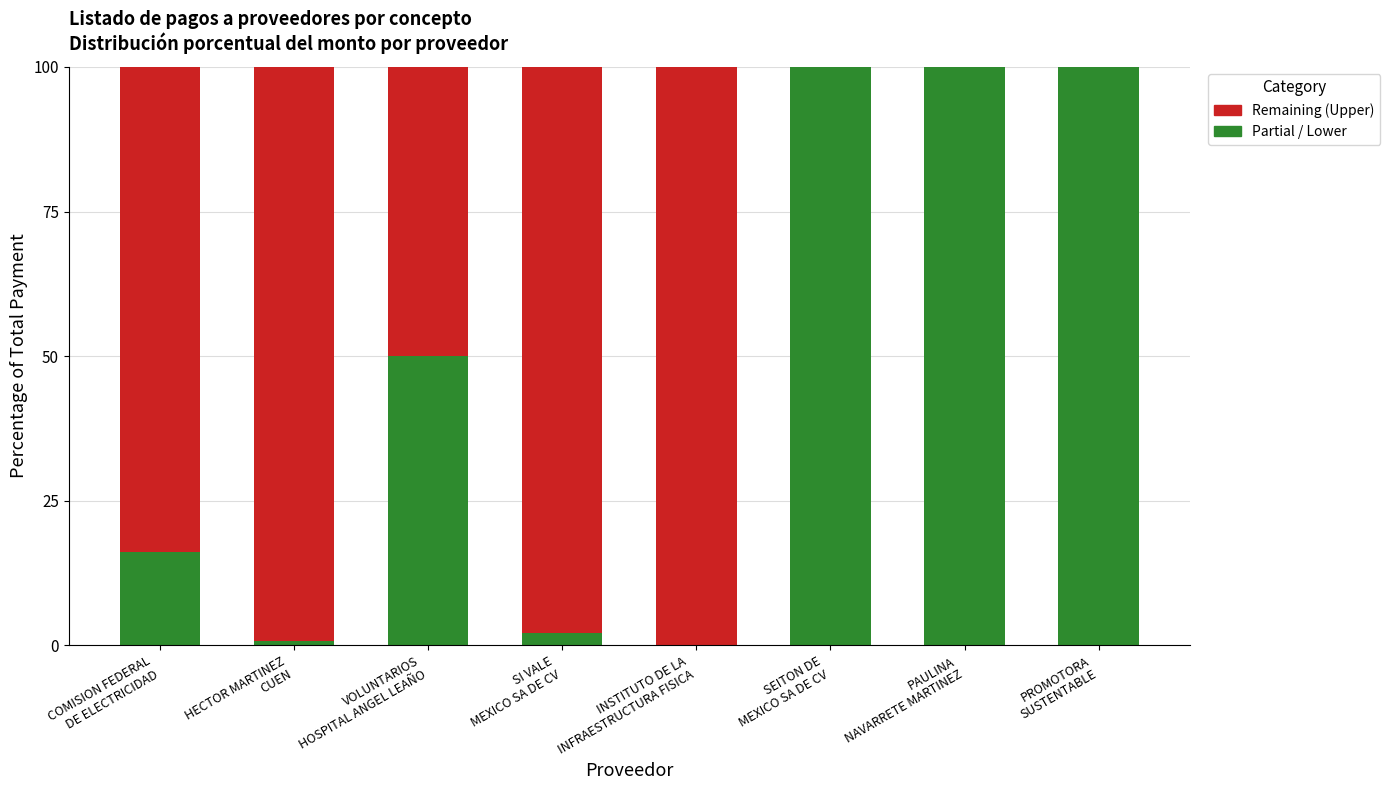

Count the number of categories in the chart.

8